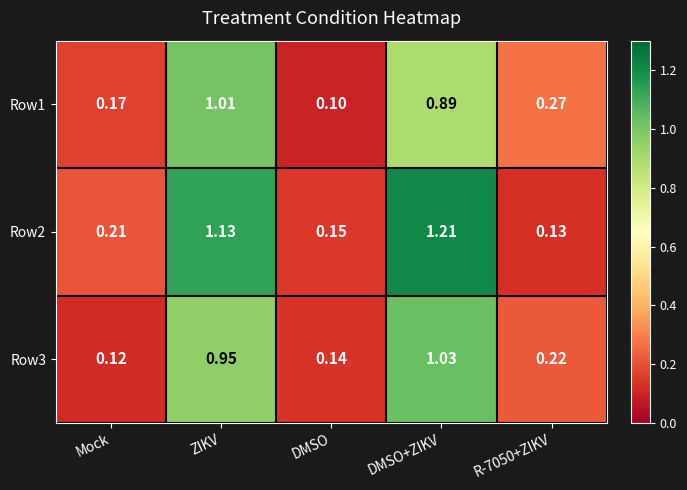

Which label corresponds to the smallest value in the chart?

DMSO